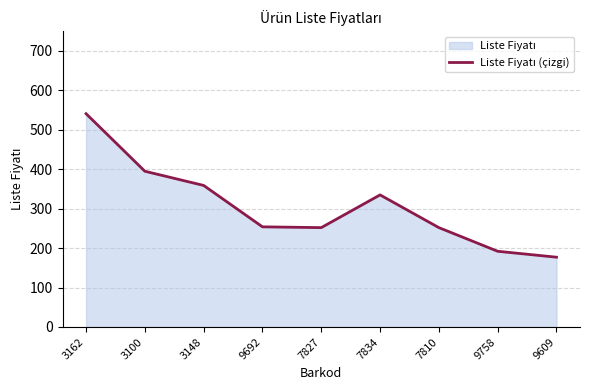

Which label corresponds to the largest value in the chart?

3162